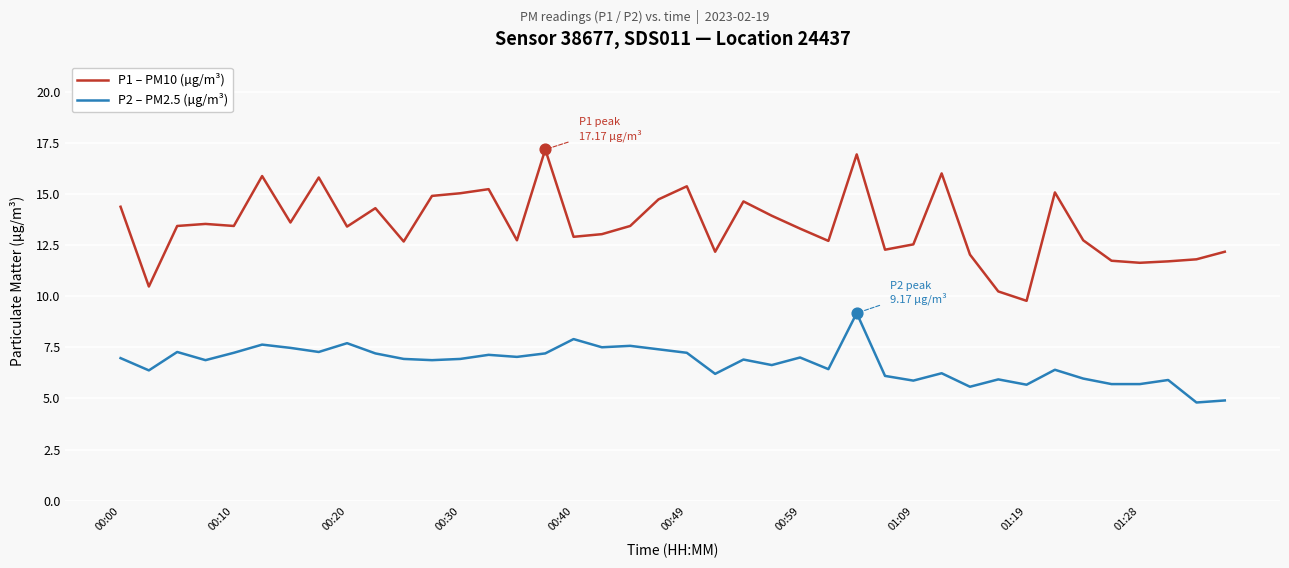

Which series has the largest range (max minus min)?

P1 – PM10 (µg/m³)